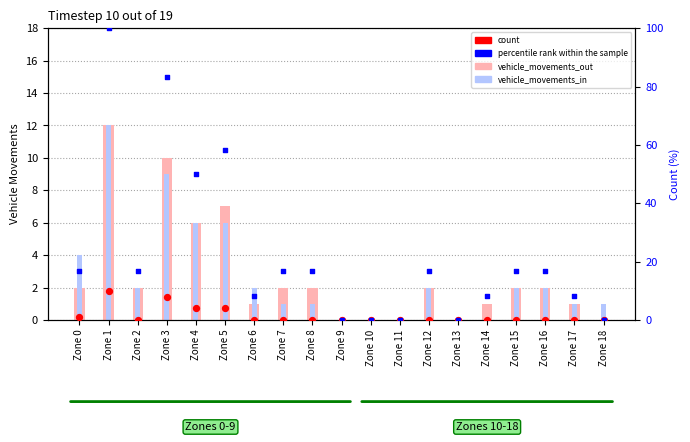

At how many categories does at least one series exceed 75?

2